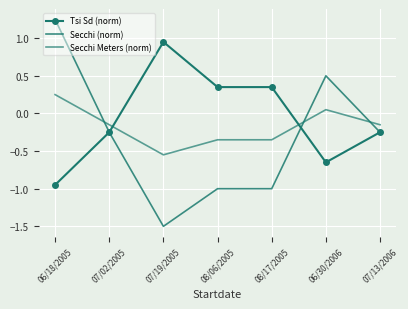

What is the label of the 3rd point from the right?

08/17/2005